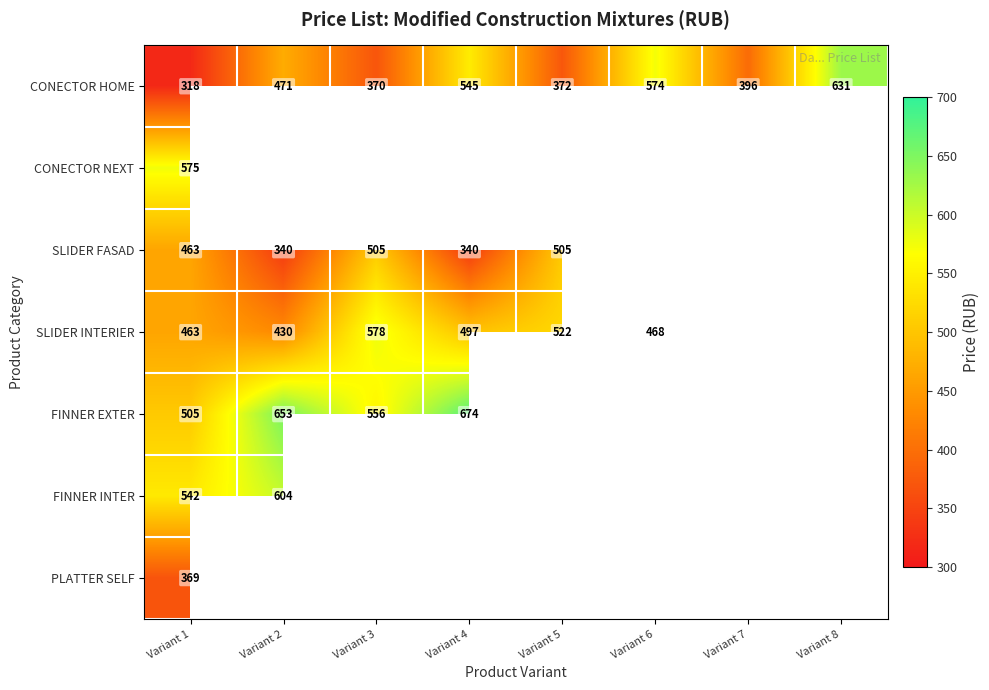

What is the sum of all CONECTOR HOME values?

3677